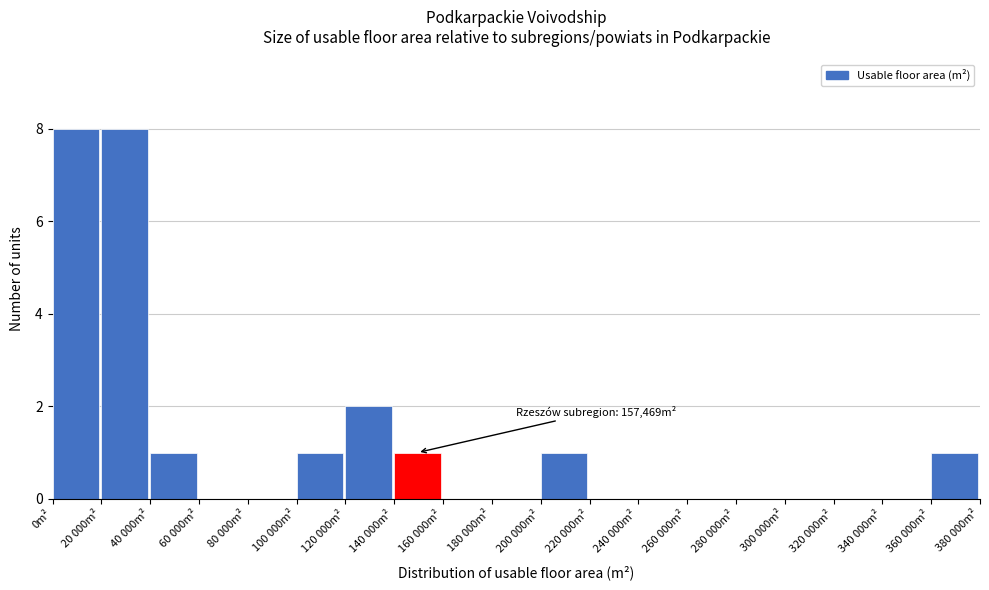

Reading left to right, what are all the values shown in this chart?

0m²=8	20 000m²=8	40 000m²=1	60 000m²=0	80 000m²=0	100 000m²=1	120 000m²=2	140 000m²=1	160 000m²=0	180 000m²=0	200 000m²=1	220 000m²=0	240 000m²=0	260 000m²=0	280 000m²=0	300 000m²=0	320 000m²=0	340 000m²=0	360 000m²=1